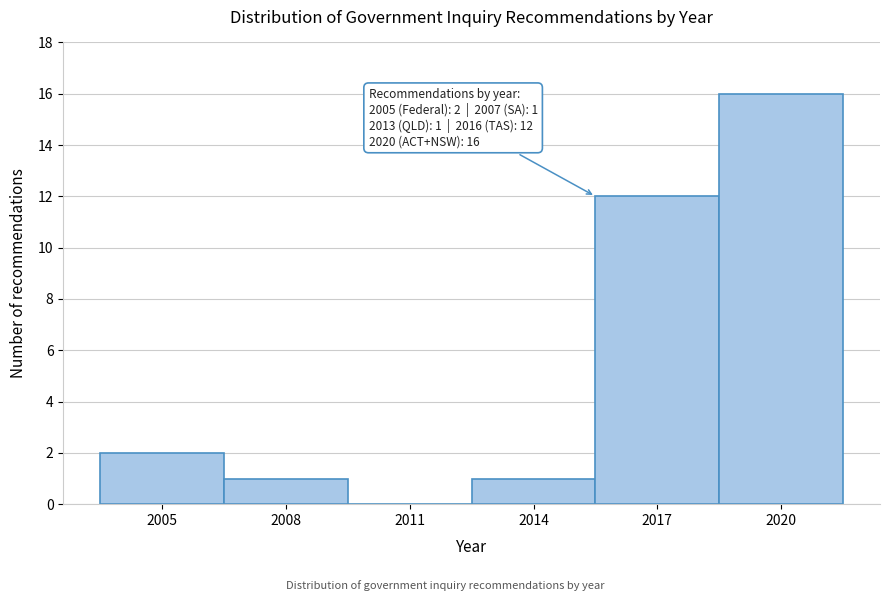

Reading right to left, transcribe all the data shown in this chart.

2020=16	2017=12	2014=1	2011=0	2008=1	2005=2